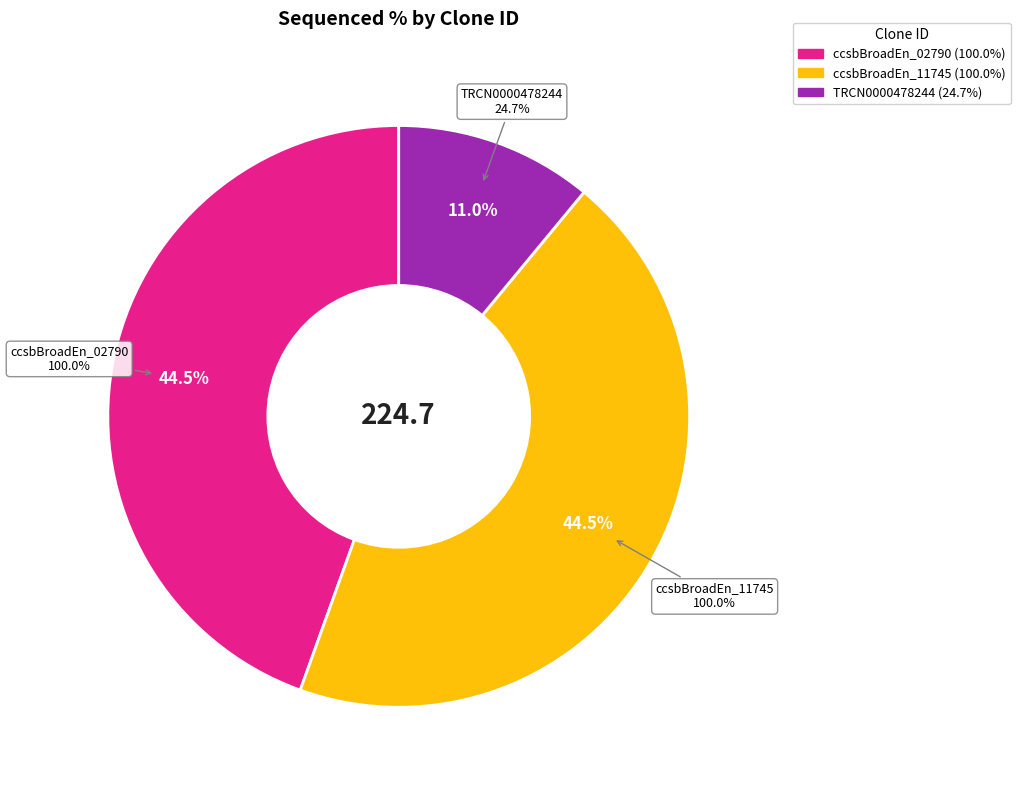

To the nearest percent, what is the combined percentage of ccsbBroadEn_02790 and ccsbBroadEn_11745?

89%